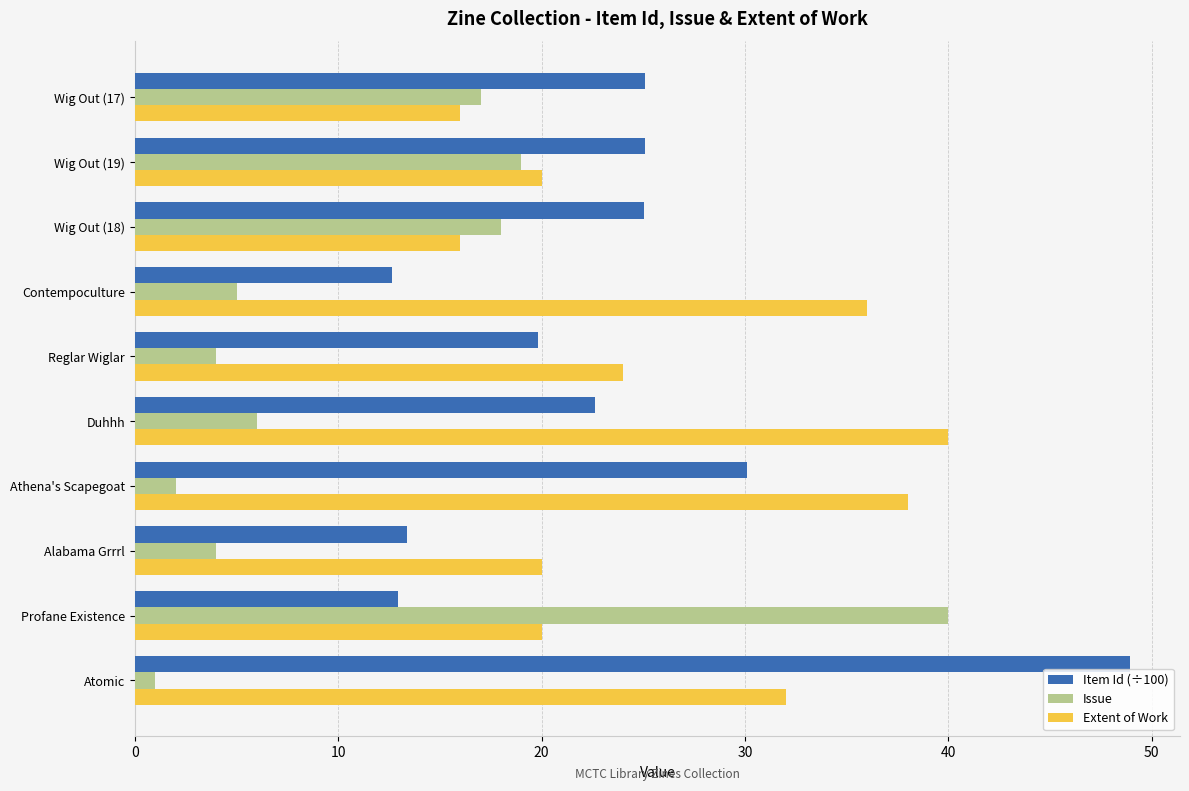

Which label corresponds to the largest value in the chart?

Atomic